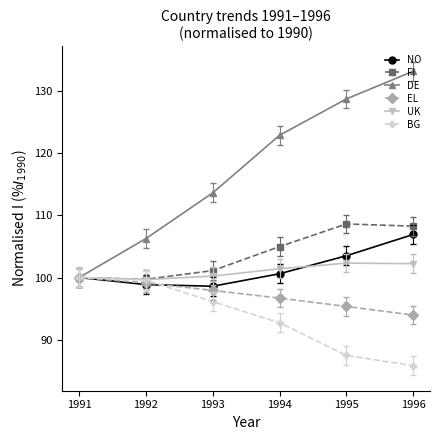

What is the total value across all series at 1995?

625.9